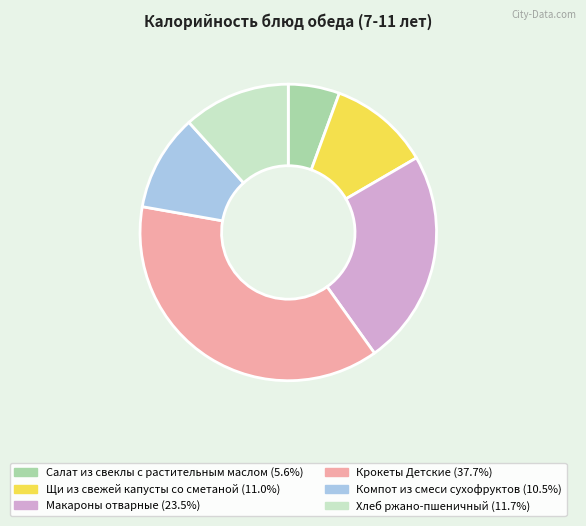

Is it true that Крокеты Детские is 31% of the pie?

False